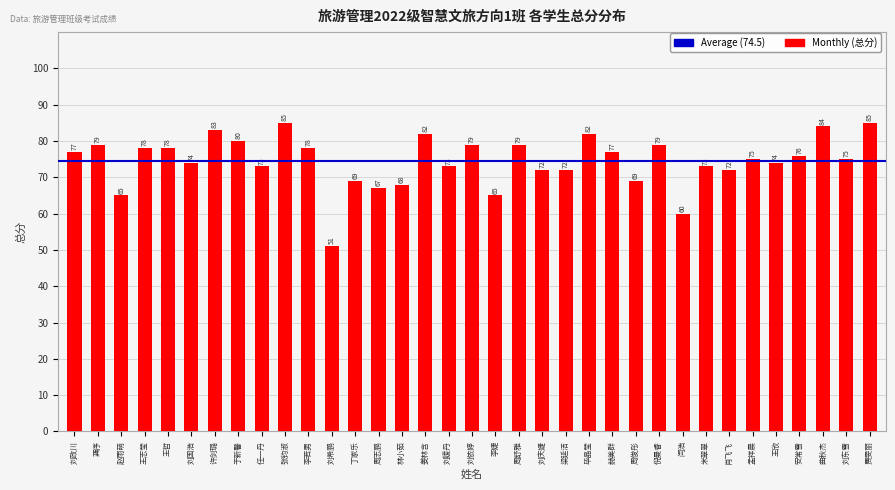

How many values are below 75?

16